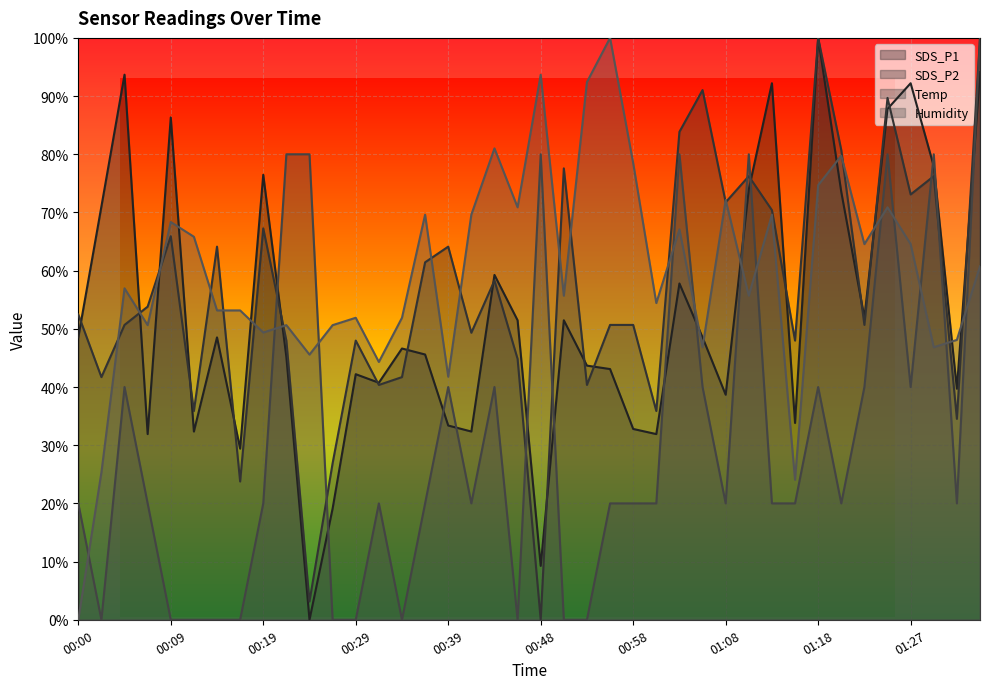

Is it true that SDS_P1 equals 0.3 at 01:15?

True